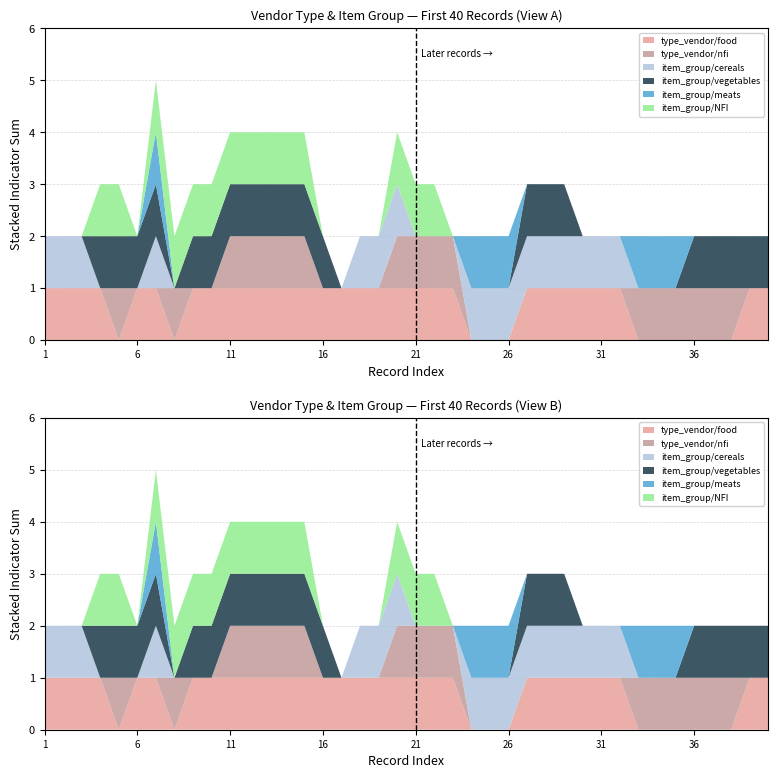

Which has a higher value, 12 or 4?

12